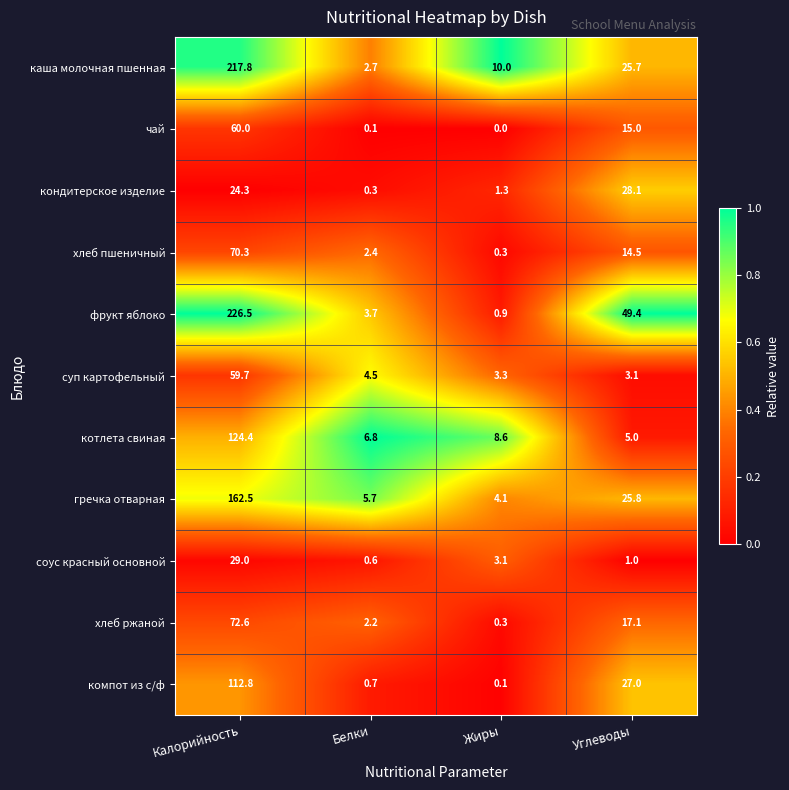

What is the greatest value displayed?

226.5